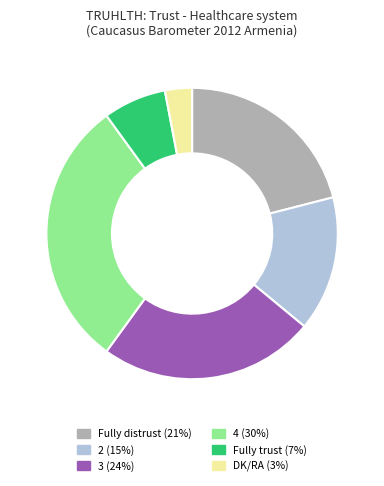

Which slice is the smallest?

DK/RA